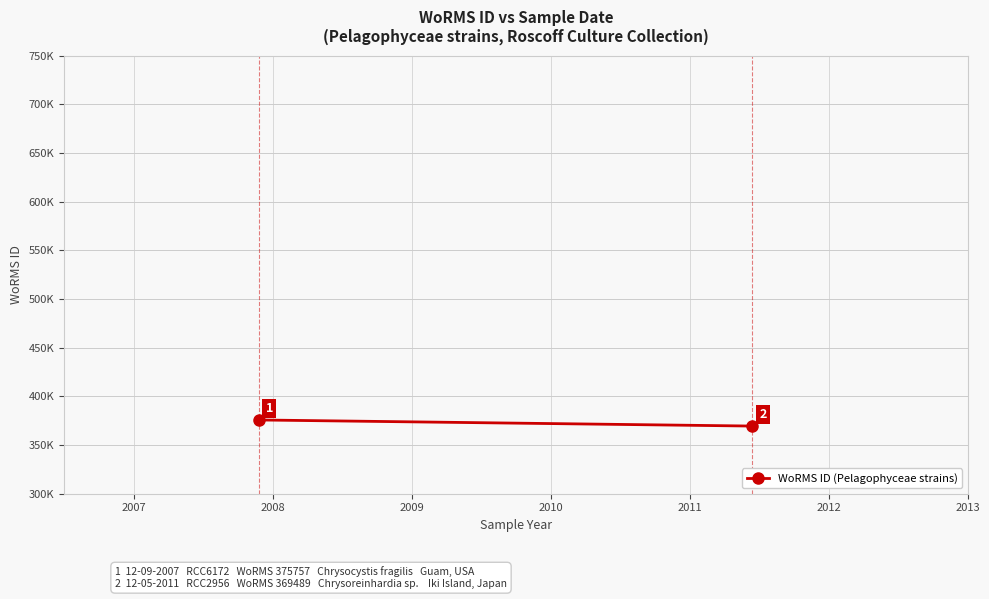

True or false: the data shows 556583 at 2006.

False